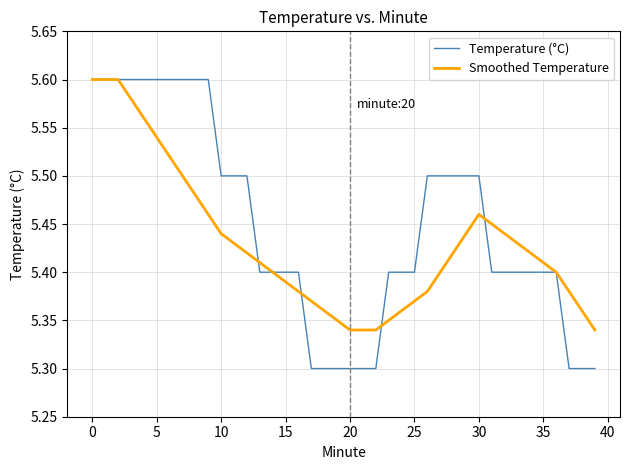

Which series has the largest total across all categories?

Temperature (°C)